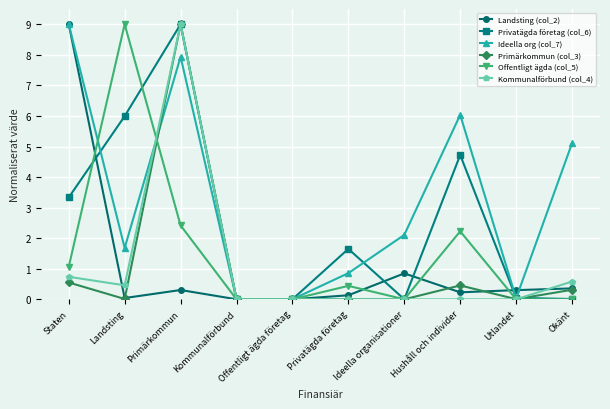

Where is the first local maximum for Privatägda företag (col_6)?

Primärkommun